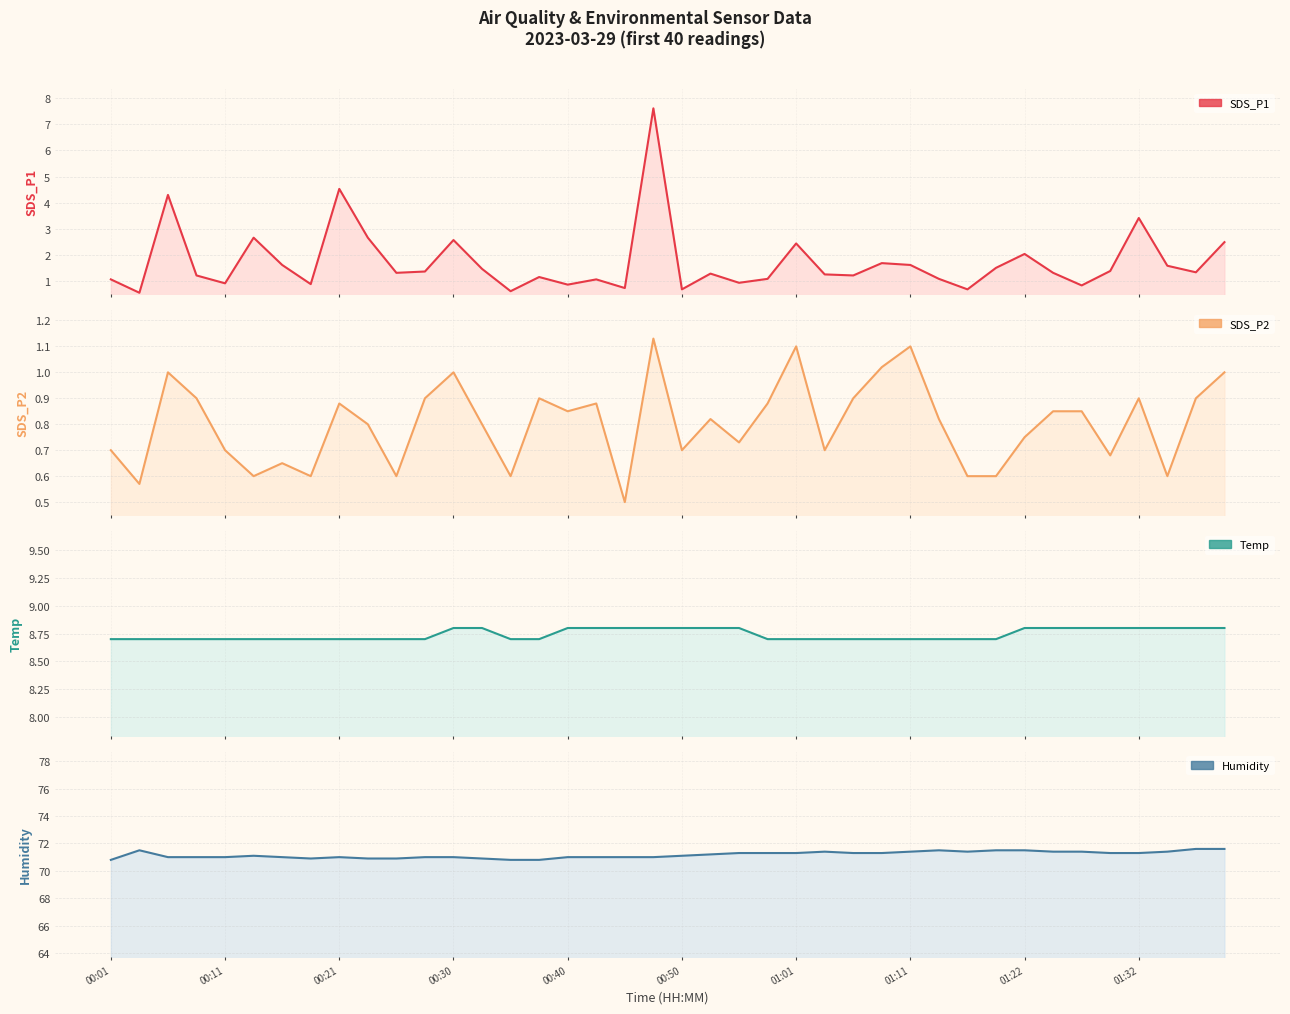

Reading left to right, what are all the values shown in this chart?

SDS_P1: 1.1	0.6	4.3	1.2	0.9	2.7	1.6	0.9	4.5	2.7	1.3	1.4	2.6	1.5	0.6	1.2	0.9	1.1	0.8	7.6	0.7	1.3	0.9	1.1	2.5	1.3	1.2	1.7	1.6	1.1	0.7	1.5	2.0	1.3	0.8	1.4	3.4	1.6	1.4	2.5
SDS_P2: 0.7	0.6	1.0	0.9	0.7	0.6	0.7	0.6	0.9	0.8	0.6	0.9	1.0	0.8	0.6	0.9	0.8	0.9	0.5	1.1	0.7	0.8	0.7	0.9	1.1	0.7	0.9	1.0	1.1	0.8	0.6	0.6	0.8	0.8	0.8	0.7	0.9	0.6	0.9	1.0
Temp: 8.7	8.7	8.7	8.7	8.7	8.7	8.7	8.7	8.7	8.7	8.7	8.7	8.8	8.8	8.7	8.7	8.8	8.8	8.8	8.8	8.8	8.8	8.8	8.7	8.7	8.7	8.7	8.7	8.7	8.7	8.7	8.7	8.8	8.8	8.8	8.8	8.8	8.8	8.8	8.8
Humidity: 70.8	71.5	71.0	71.0	71.0	71.1	71.0	70.9	71.0	70.9	70.9	71.0	71.0	70.9	70.8	70.8	71.0	71.0	71.0	71.0	71.1	71.2	71.3	71.3	71.3	71.4	71.3	71.3	71.4	71.5	71.4	71.5	71.5	71.4	71.4	71.3	71.3	71.4	71.6	71.6